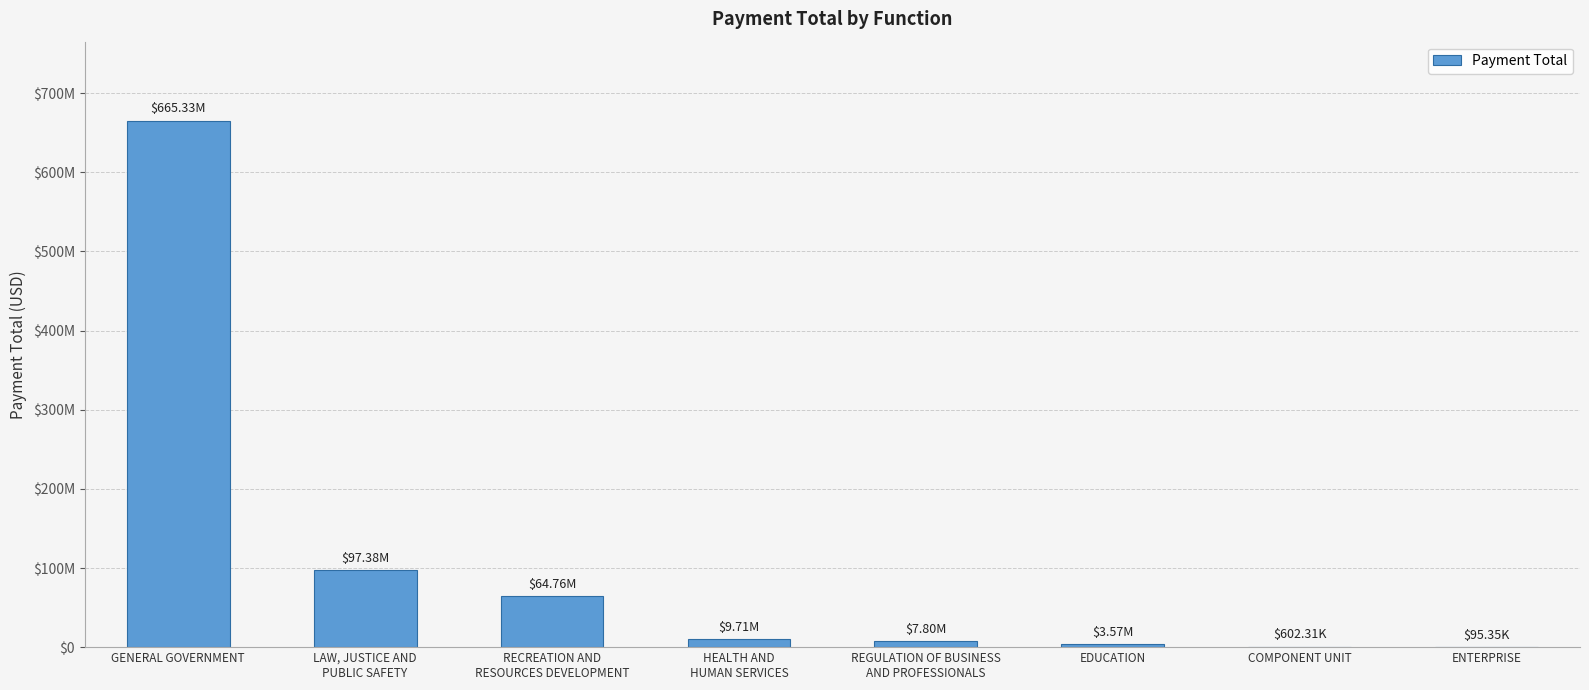

Are the bars horizontal?

No